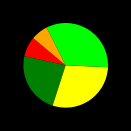

Is there a majority slice in this chart?

No